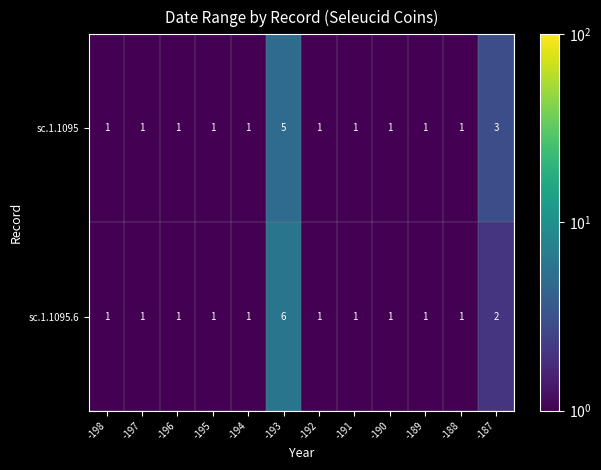

At which category is the sum across all series the highest?

-193